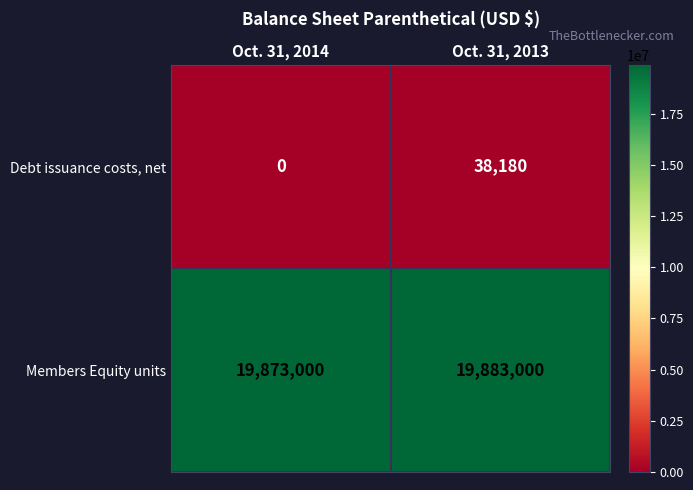

What is the sum of all Members Equity units values?

39756000